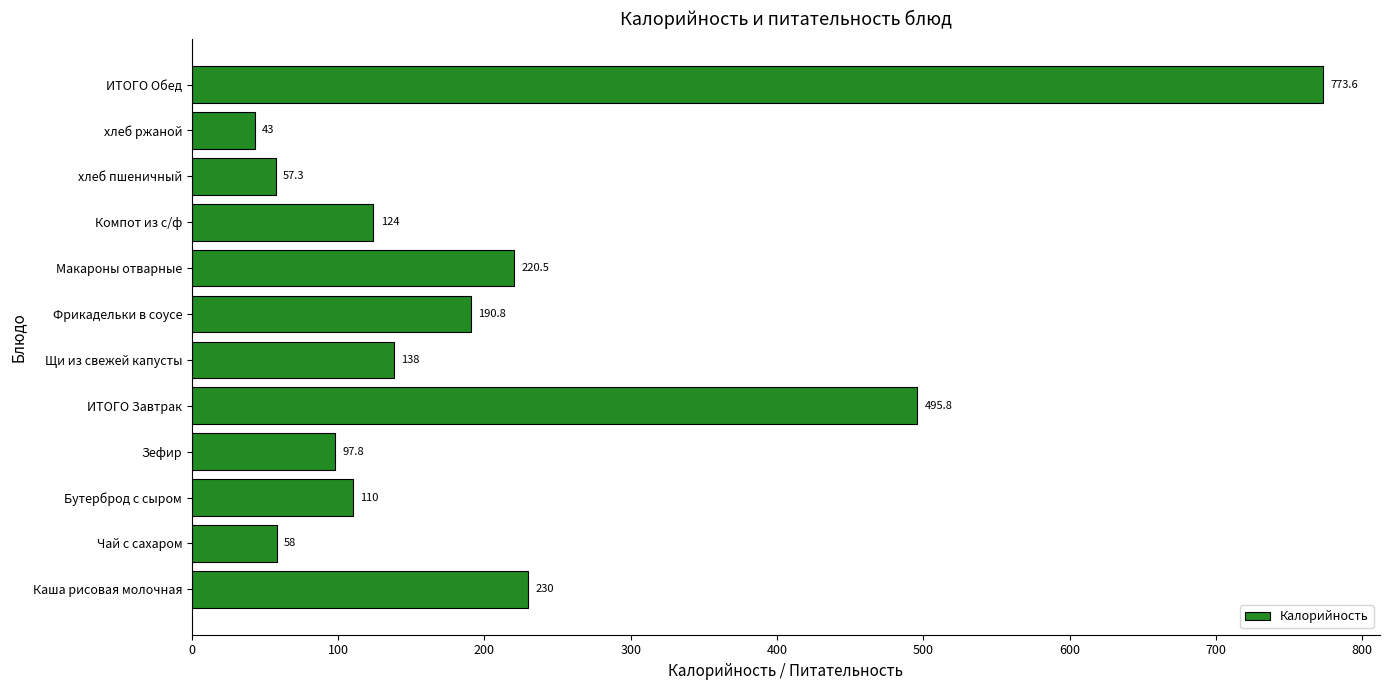

Rank the categories by value from highest to lowest.

ИТОГО Обед, ИТОГО Завтрак, Каша рисовая молочная, Макароны отварные, Фрикадельки в соусе, Щи из свежей капусты, Компот из с/ф, Бутерброд с сыром, Зефир, Чай с сахаром, хлеб пшеничный, хлеб ржаной